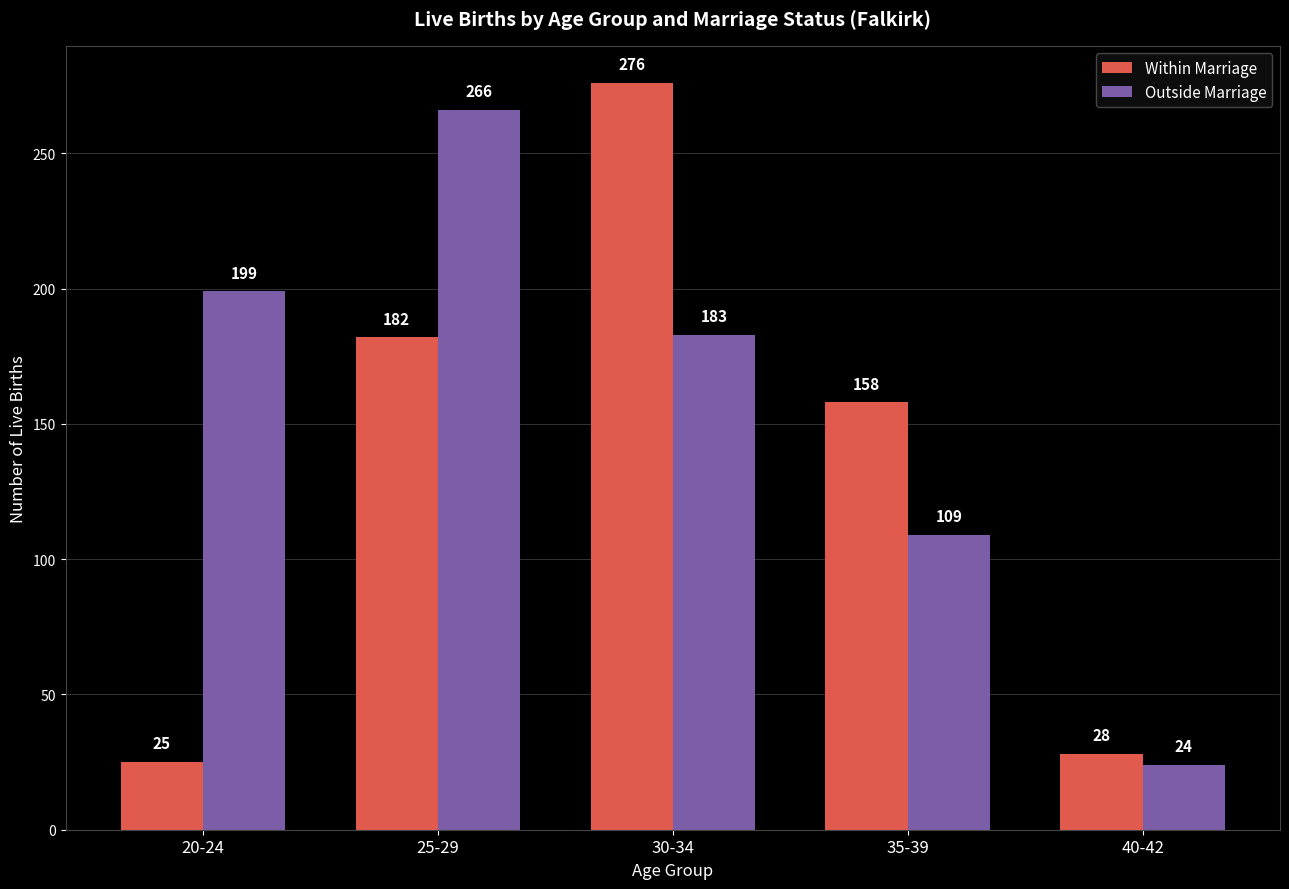

At which category is the sum across all series the highest?

30-34